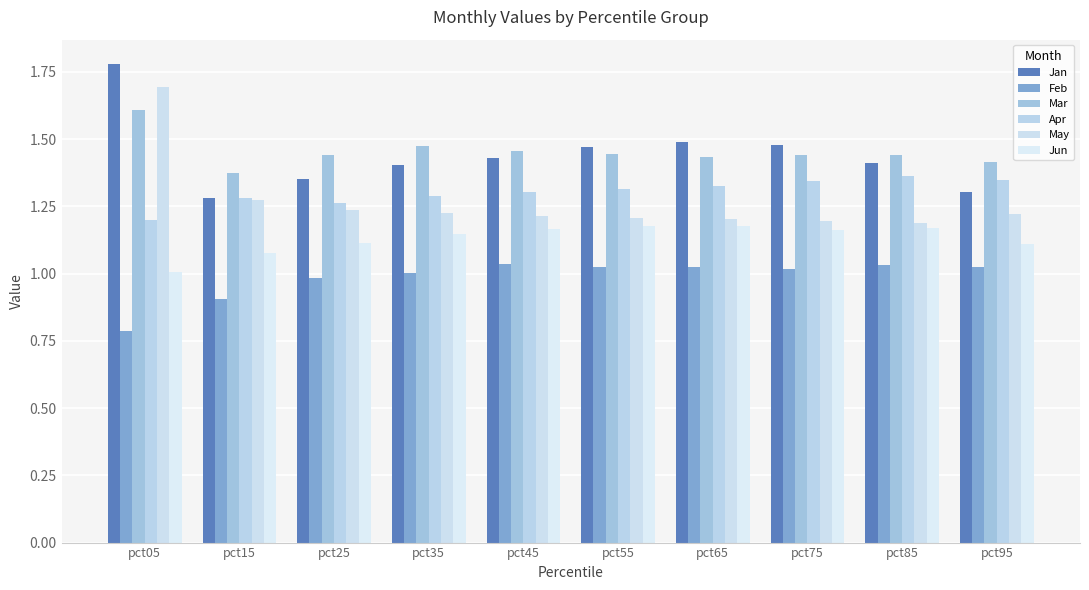

At which label is Feb closest to 0?

pct05